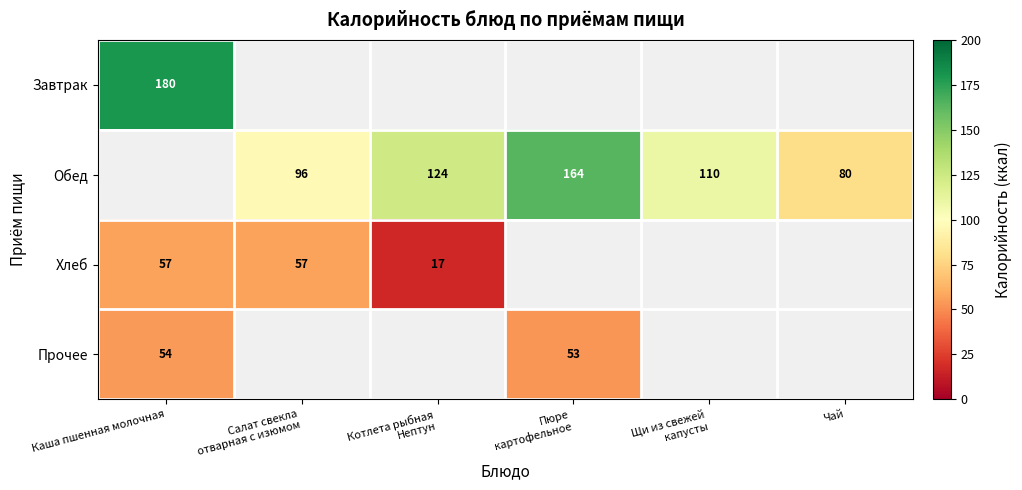

At which label is Хлеб closest to 37?

Каша пшенная молочная